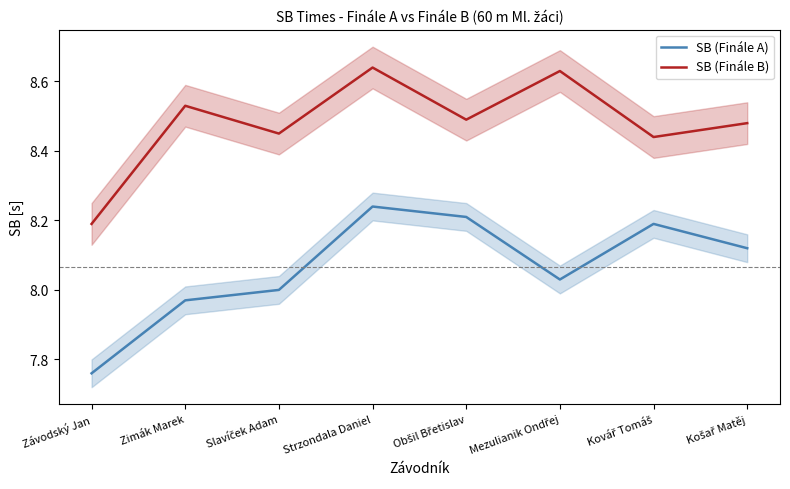

True or false: SB (Finále A) has more than 0 points higher than both neighbors.

True